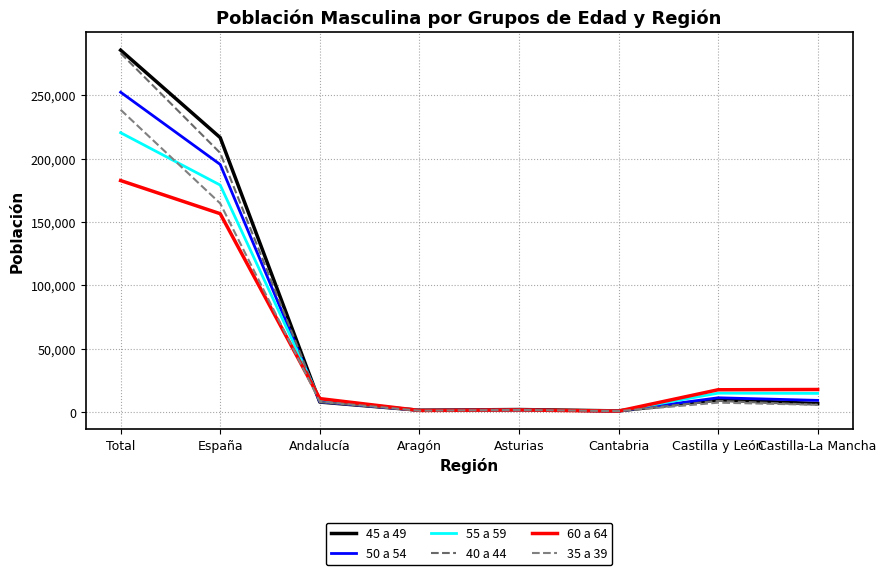

What are all the series names shown in the legend?

45 a 49, 50 a 54, 55 a 59, 40 a 44, 60 a 64, 35 a 39